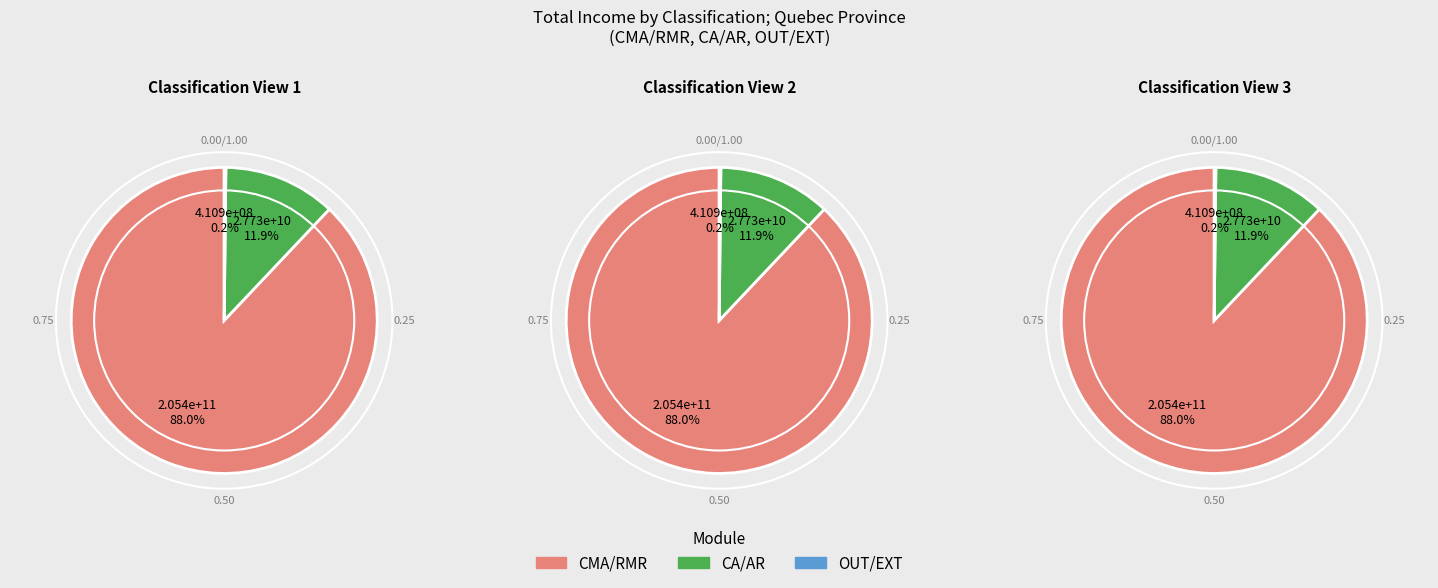

How many segments does this pie chart have?

3